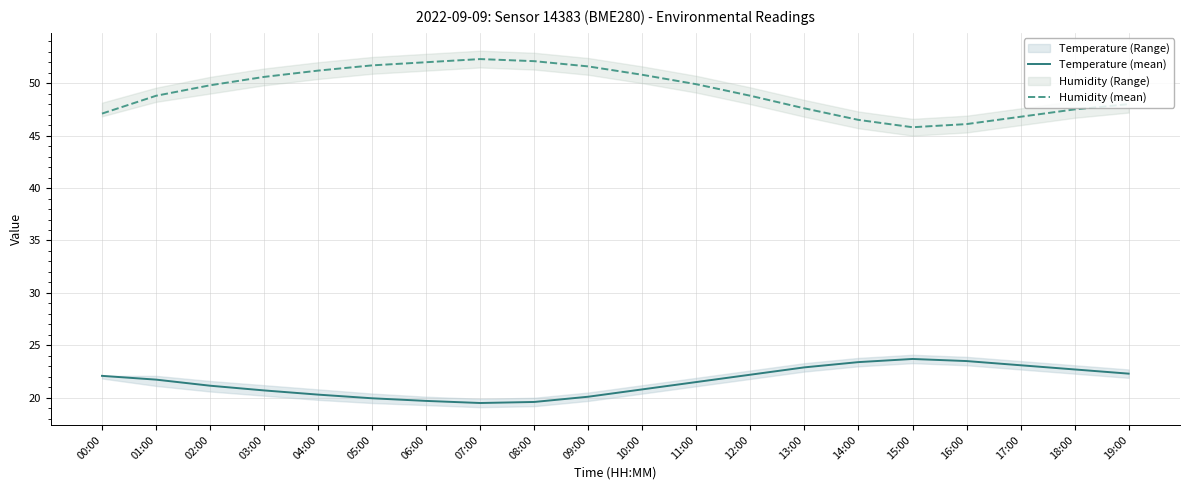

What is the value of the Humidity (mean) point at the 17th from the left?

46.1